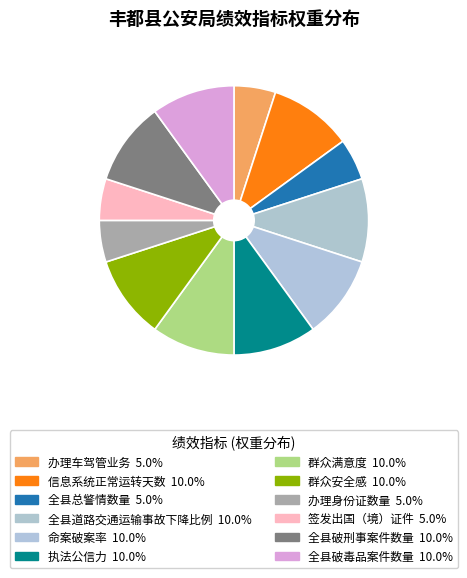

Is the sum of 执法公信力 and 签发出国（境）证件 greater than half?

No